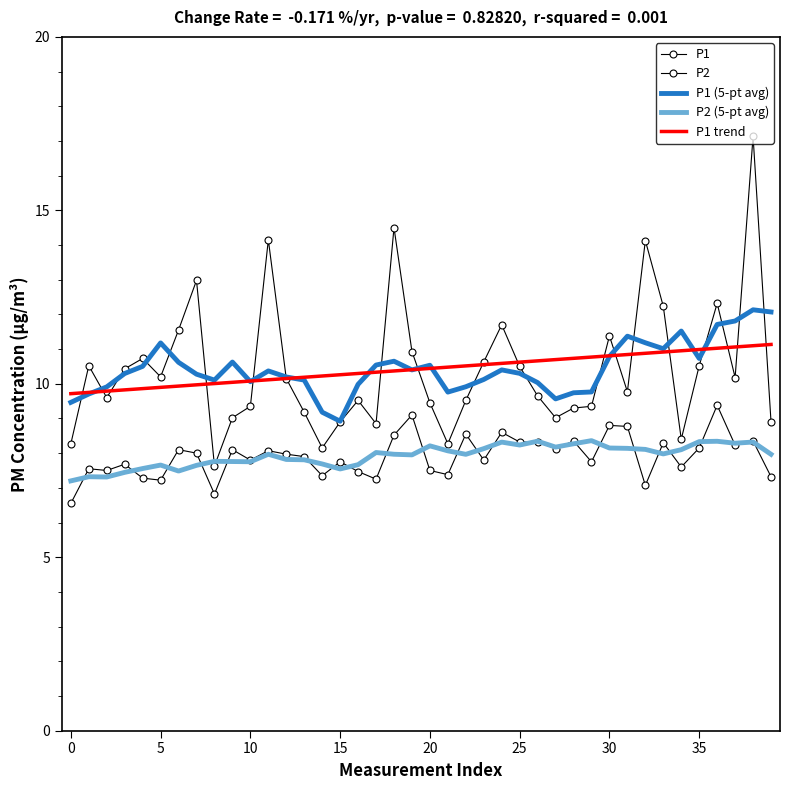

True or false: P2 (5-pt avg) has more than 1 interior local peaks.

True